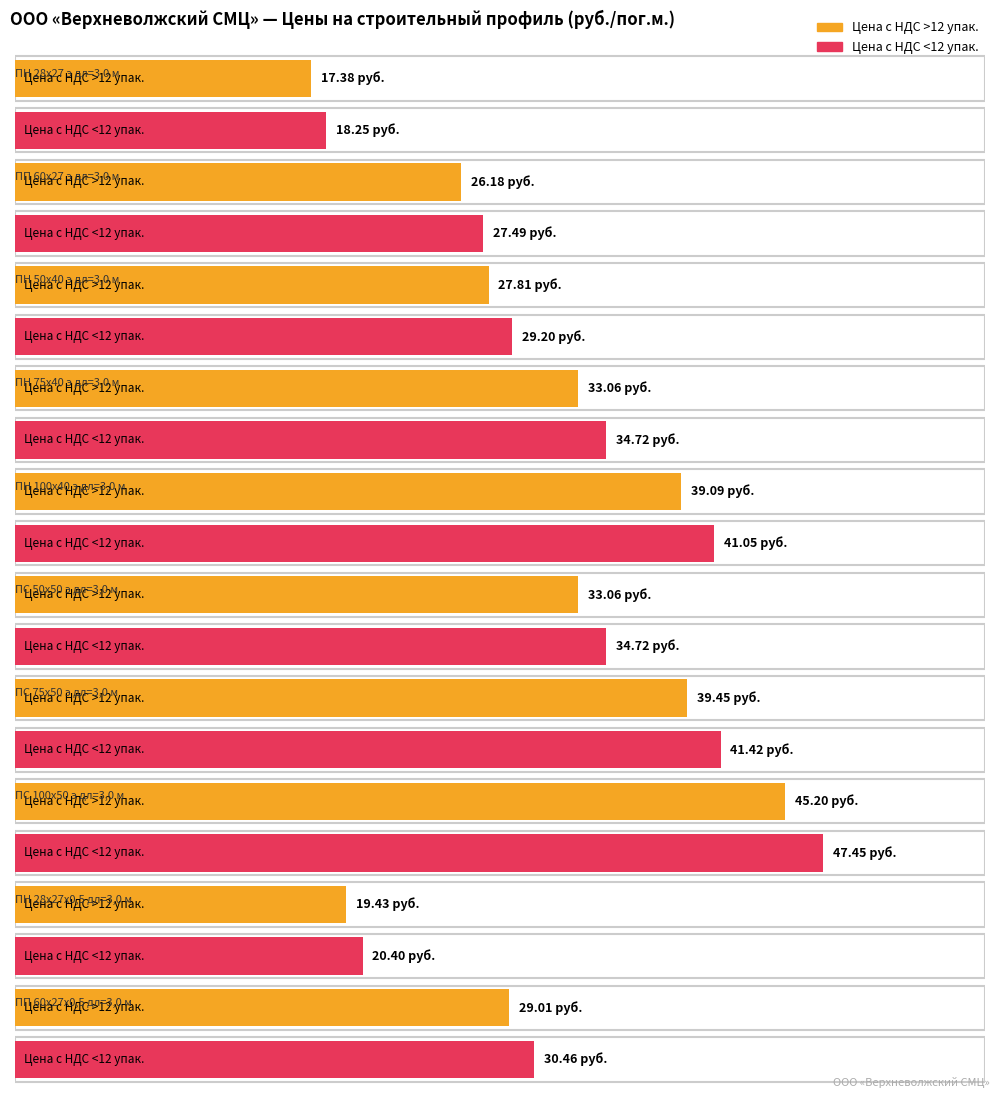

At how many categories does at least one series exceed 33?

5